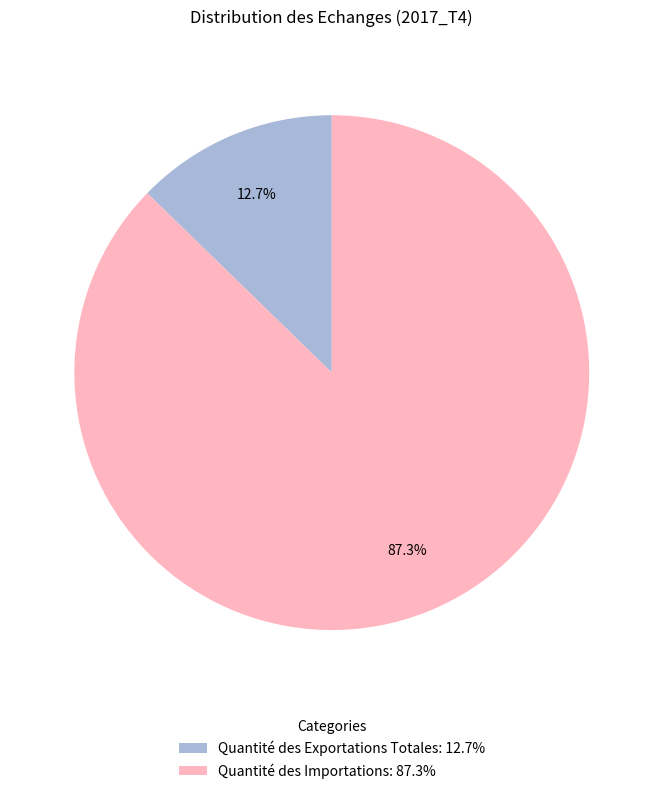

Which slice represents more than half of the pie?

Quantité des Importations